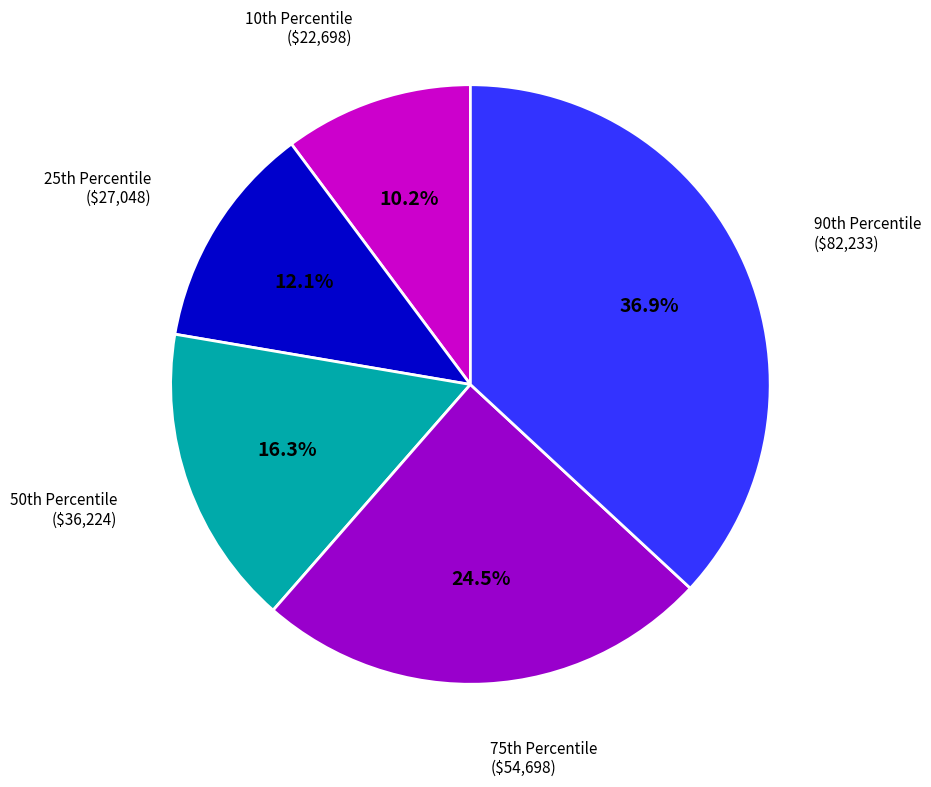

To the nearest percent, what is the average slice percentage?

20%